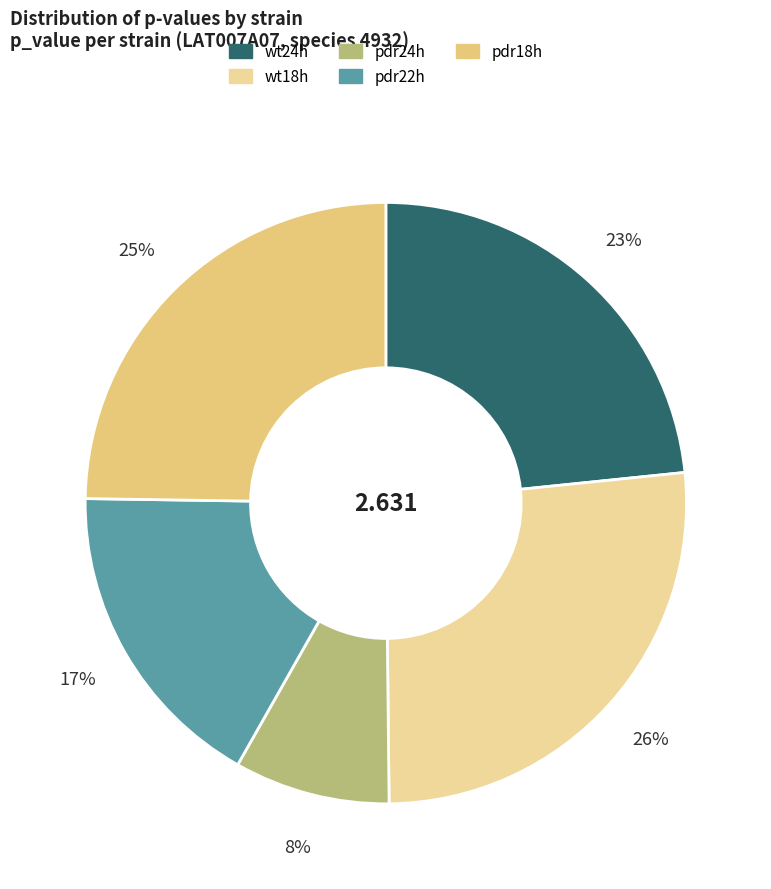

True or false: pdr22h accounts for 17% of the total.

True